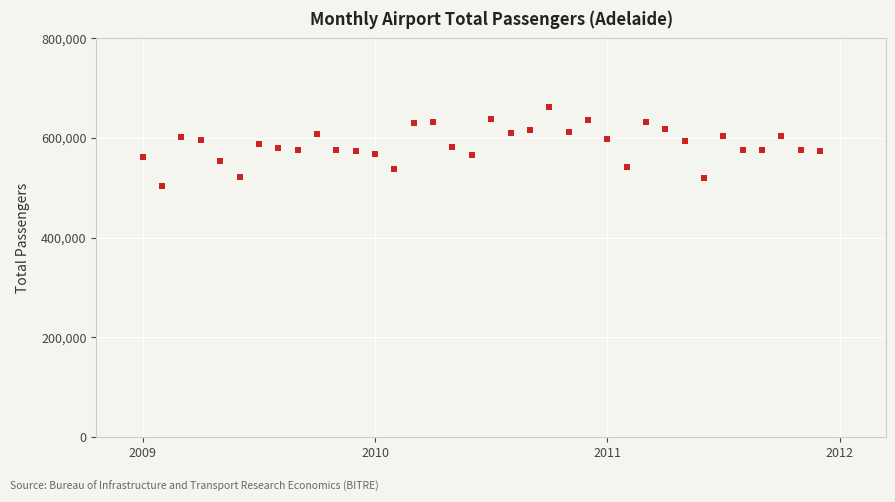

What is the range of Y values (max minus min)?

158682